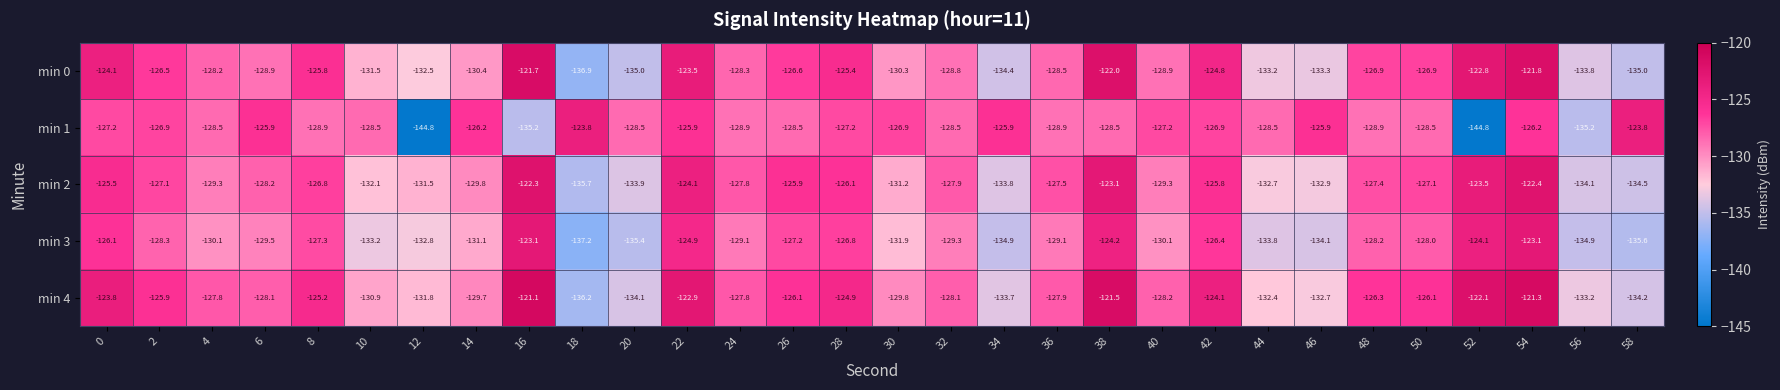

What is the total value across all series at 16?

-623.4